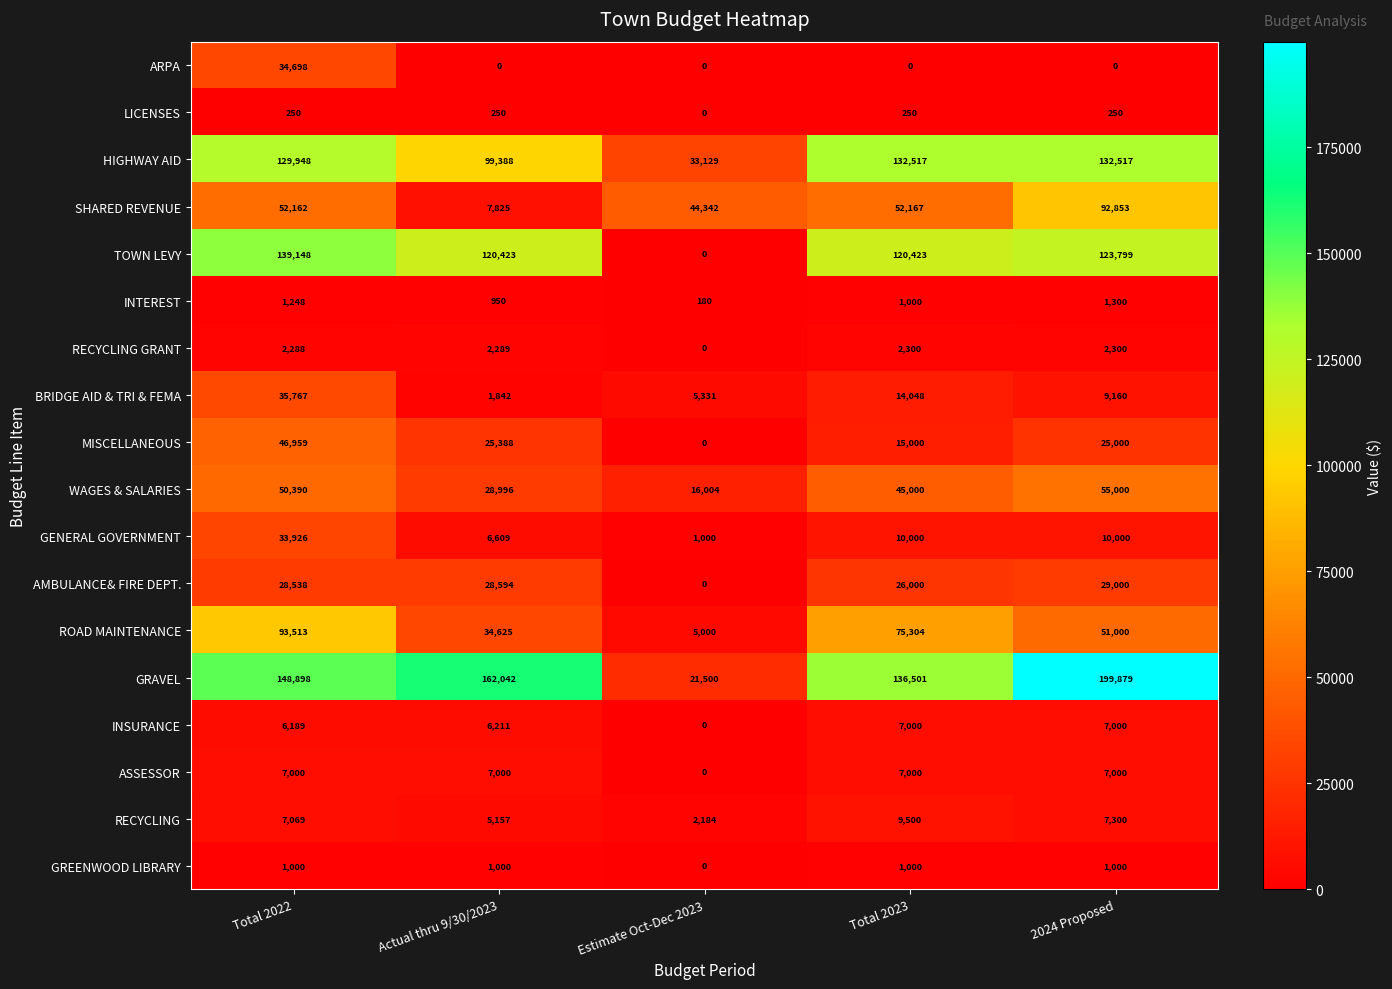

What is the difference between the maximum and minimum values in the ARPA series?

34698